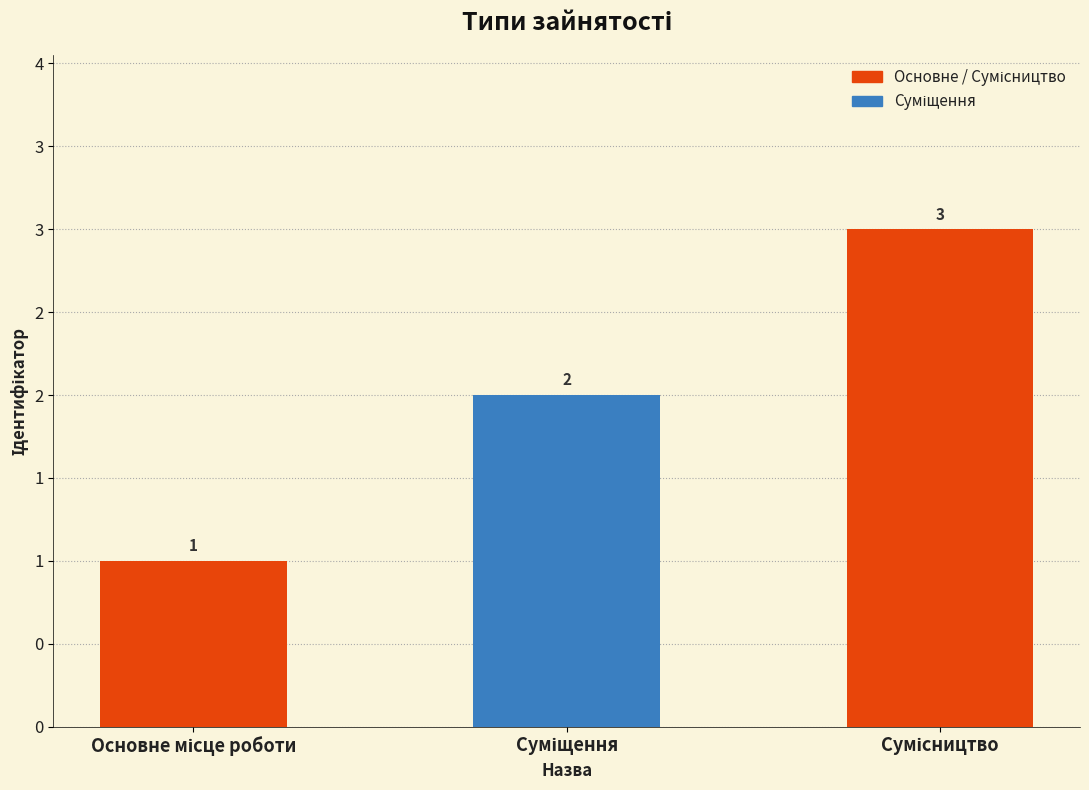

The value at Сумісництво is 3. True or false?

True